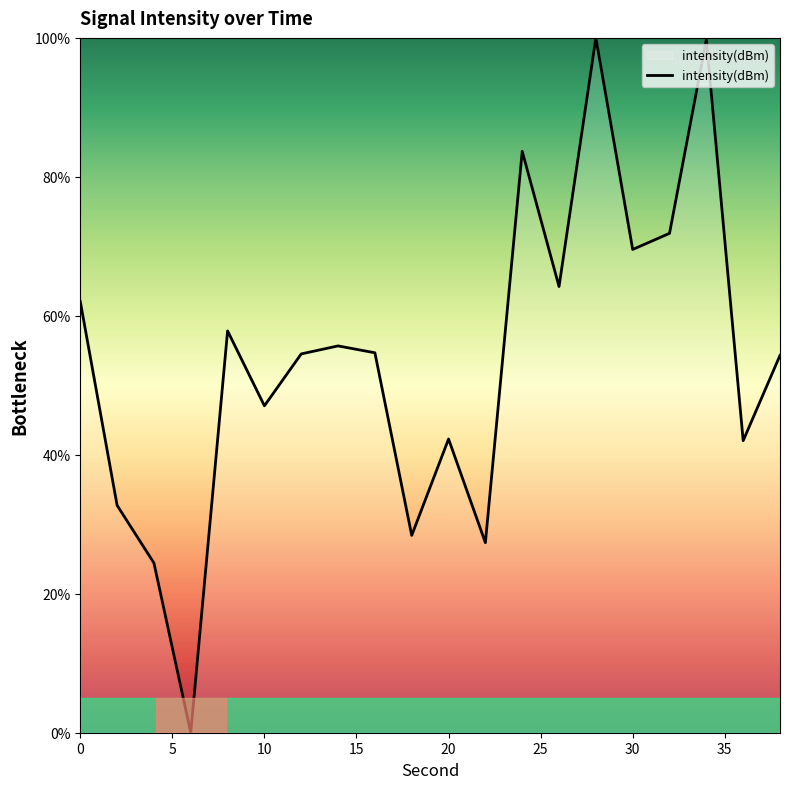

What is the maximum value shown in the chart?

100.0